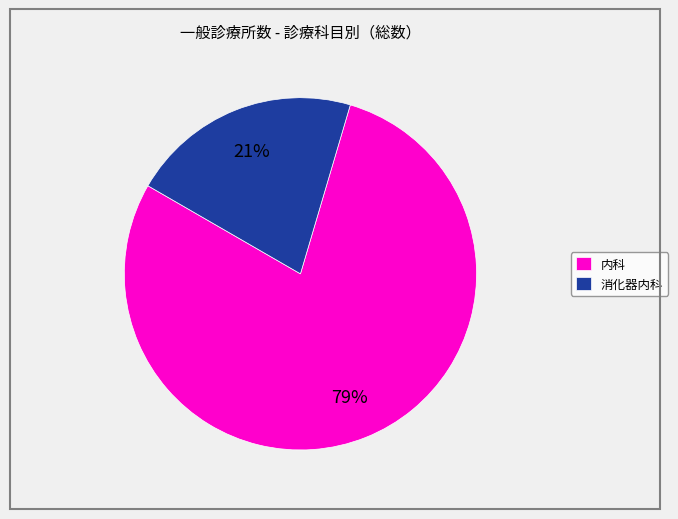

How many segments does this pie chart have?

2